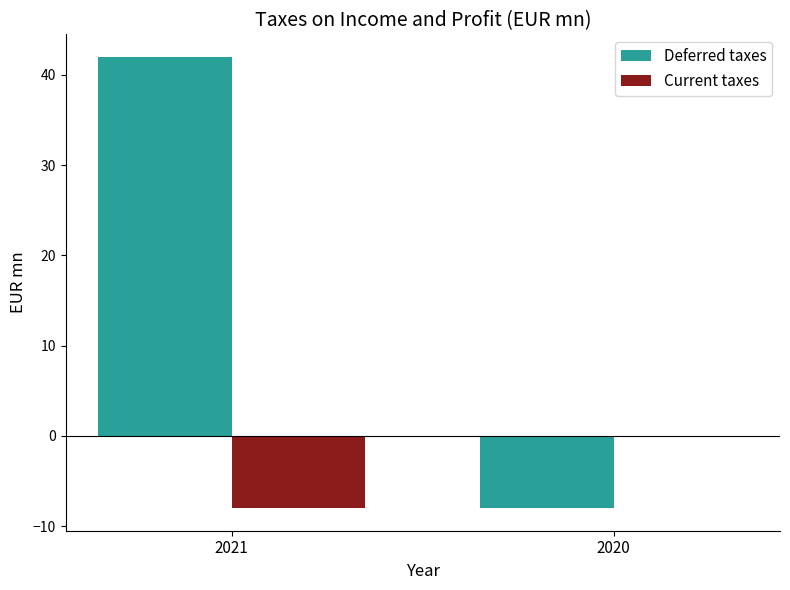

The value of Current taxes at 2021 is -8. True or false?

True